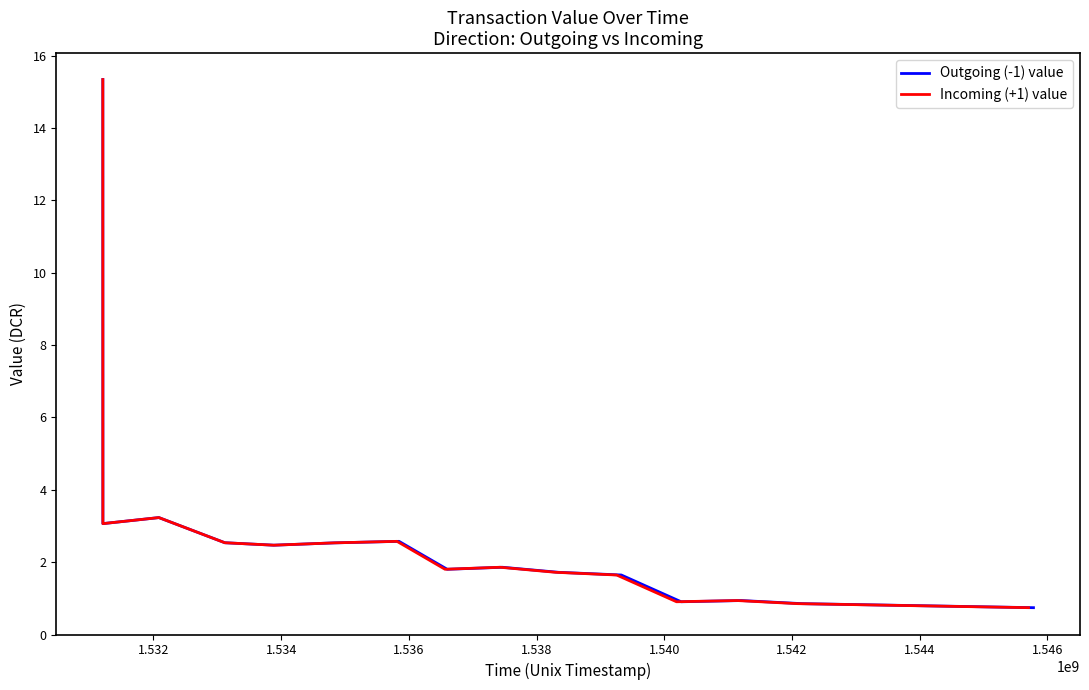

How many lines are shown in the chart?

2